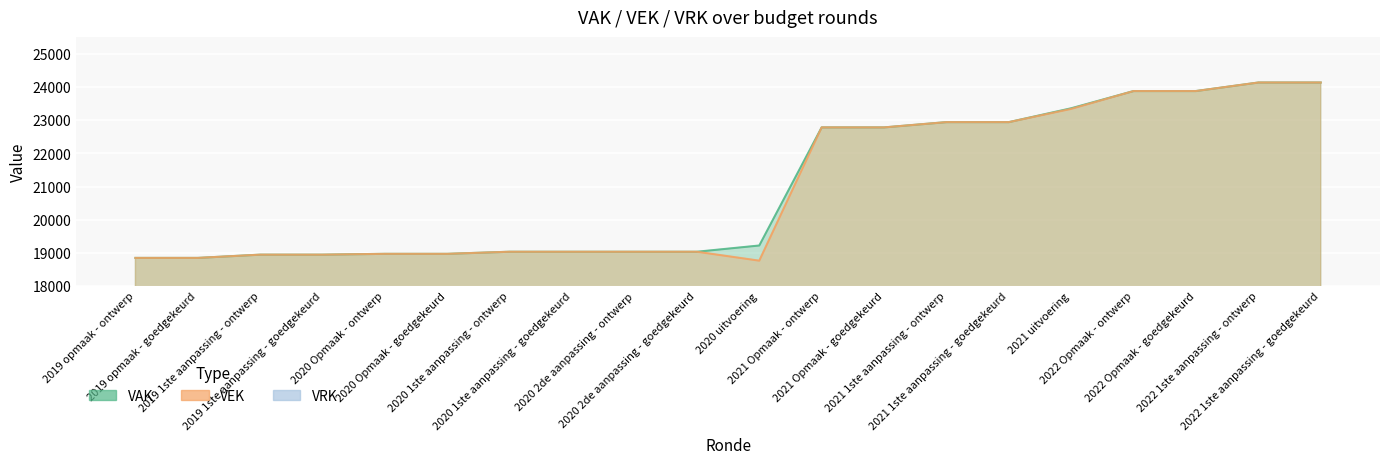

True or false: VAK and VEK cross at least once.

False